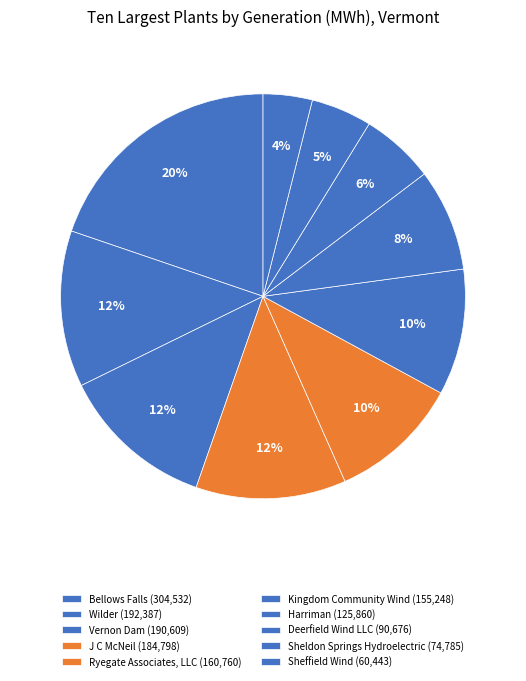

How many slices are in this pie chart?

10